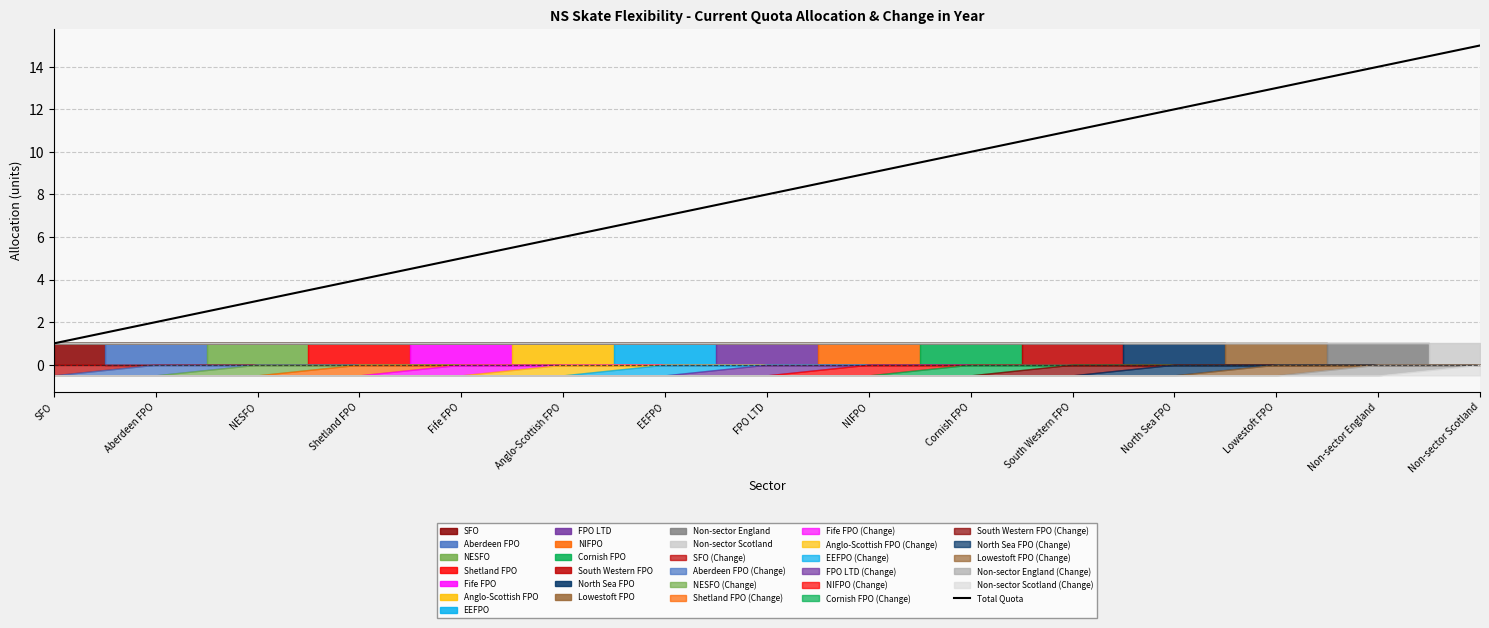

Reading left to right, transcribe all the data shown in this chart.

1	2	3	4	5	6	7	8	9	10	11	12	13	14	15